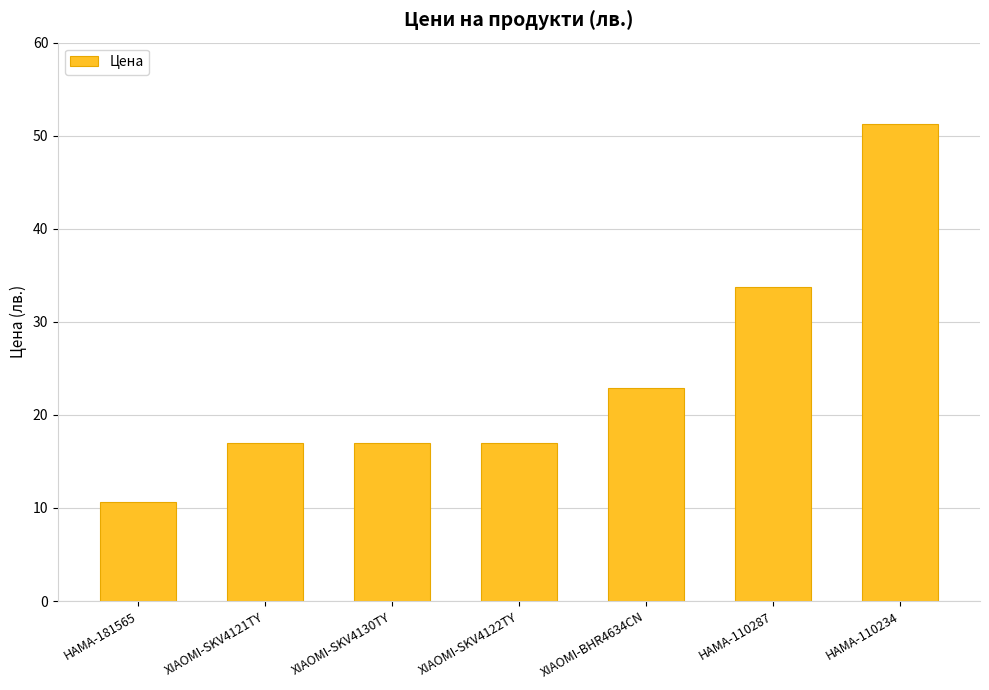

How many data points are above 16?

6